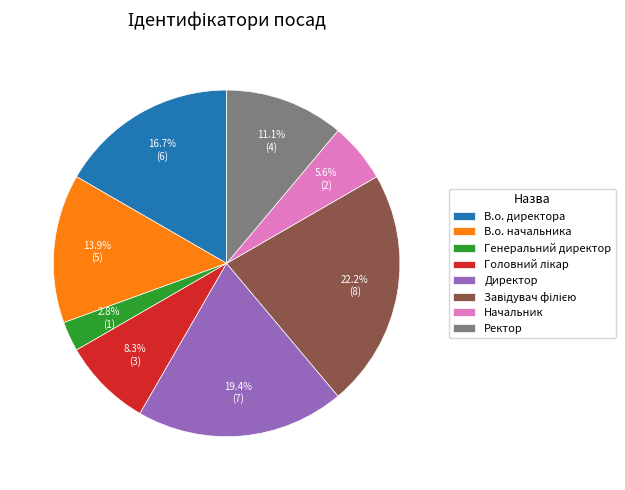

What is the smallest slice in the pie chart?

Генеральний директор